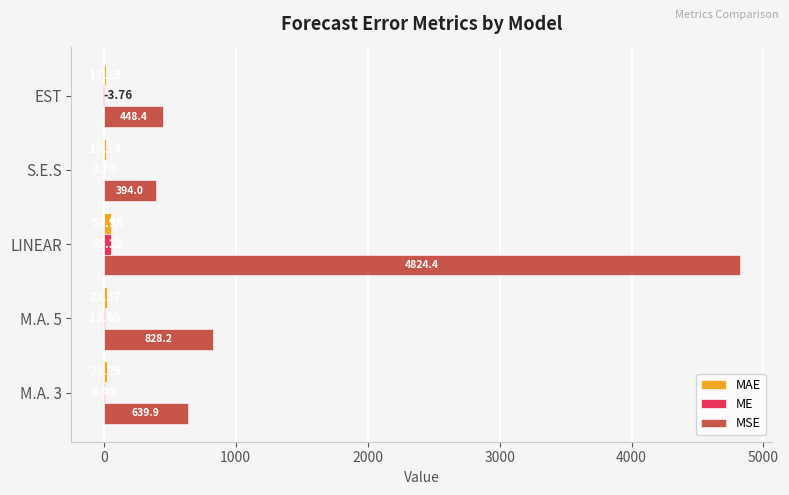

Which series has the widest spread of values?

MSE